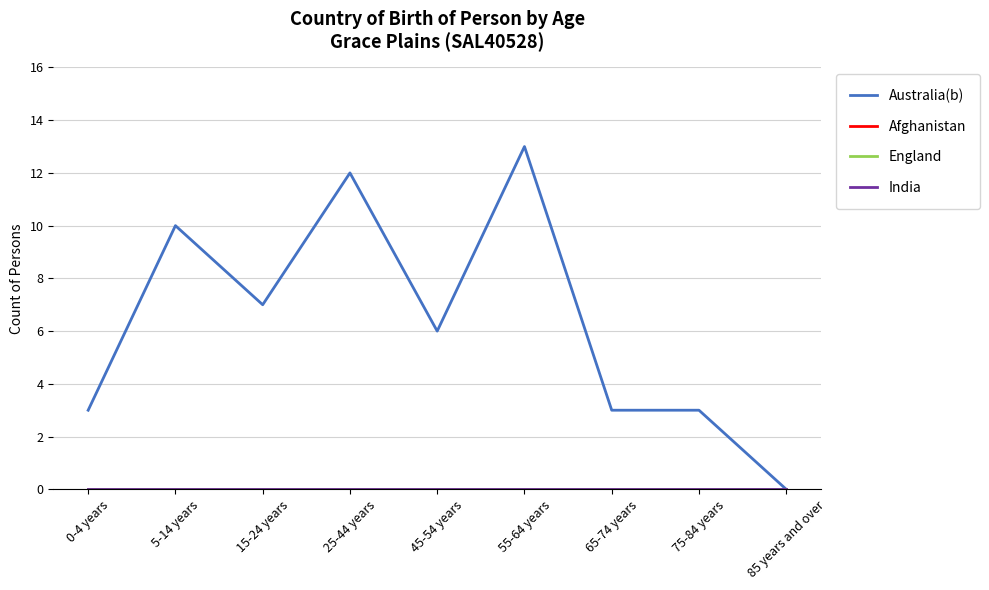

What is the label of the 1st point from the left?

0-4 years